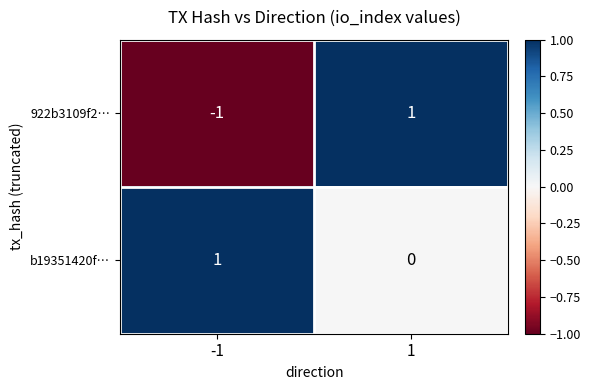

At which category is the sum across all series the highest?

1